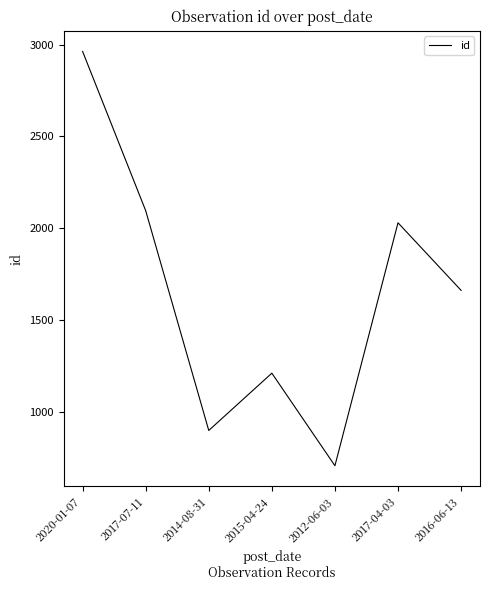

At which category does the data reach its first local valley?

2014-08-31